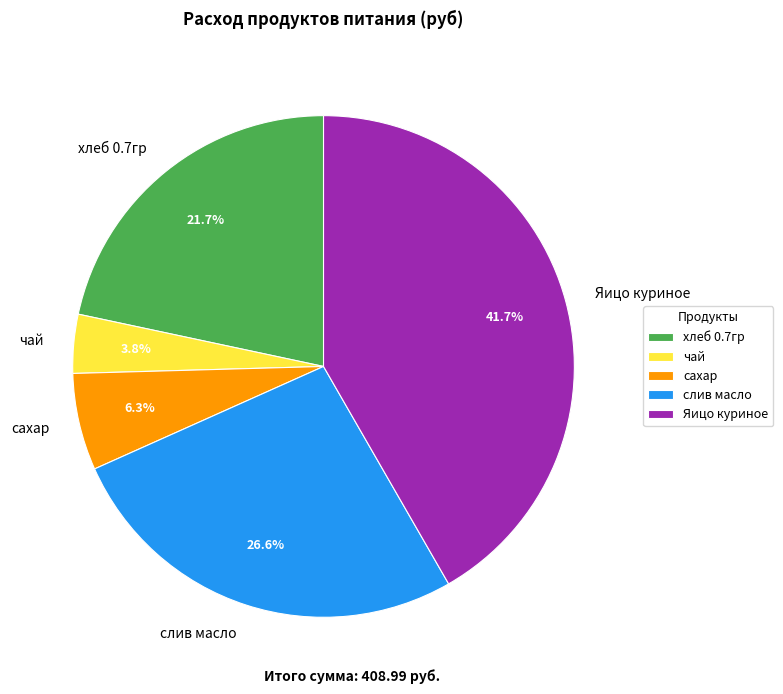

Does чай account for over 50% of the chart?

No